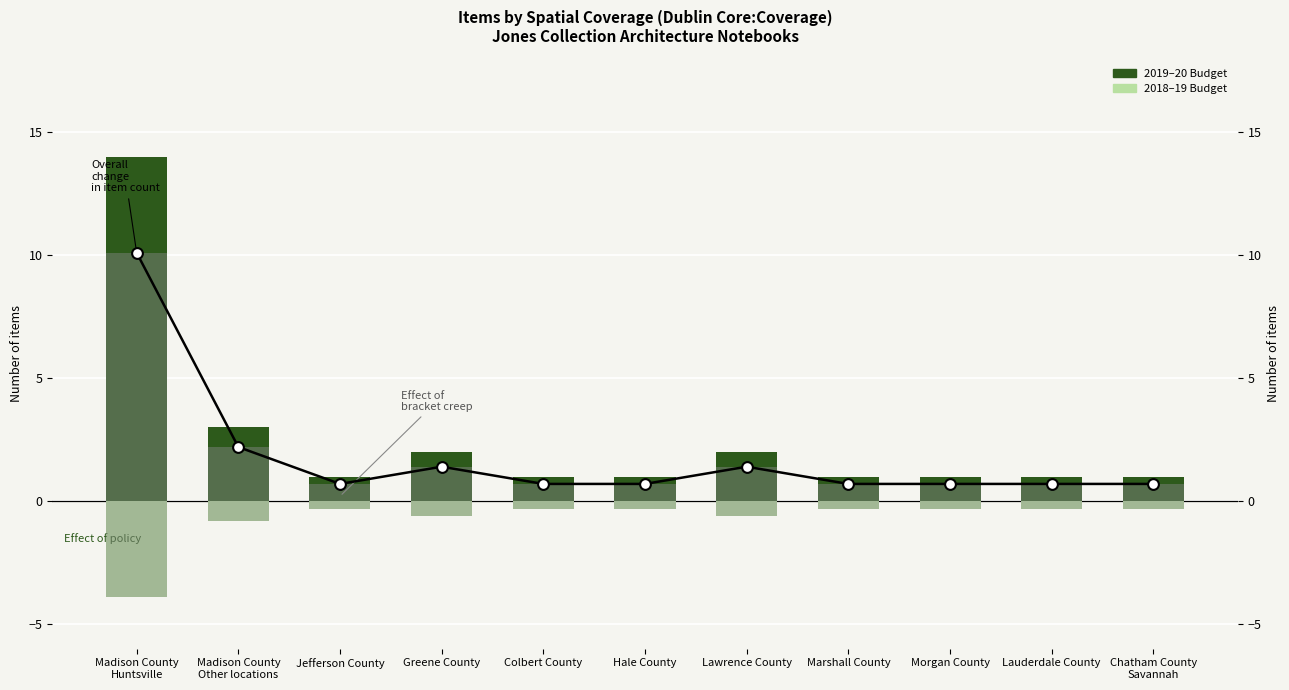

Is the value of Effect of bracket creep at Lawrence County greater than the value of 2019–20 Budget at Hale County?

Yes